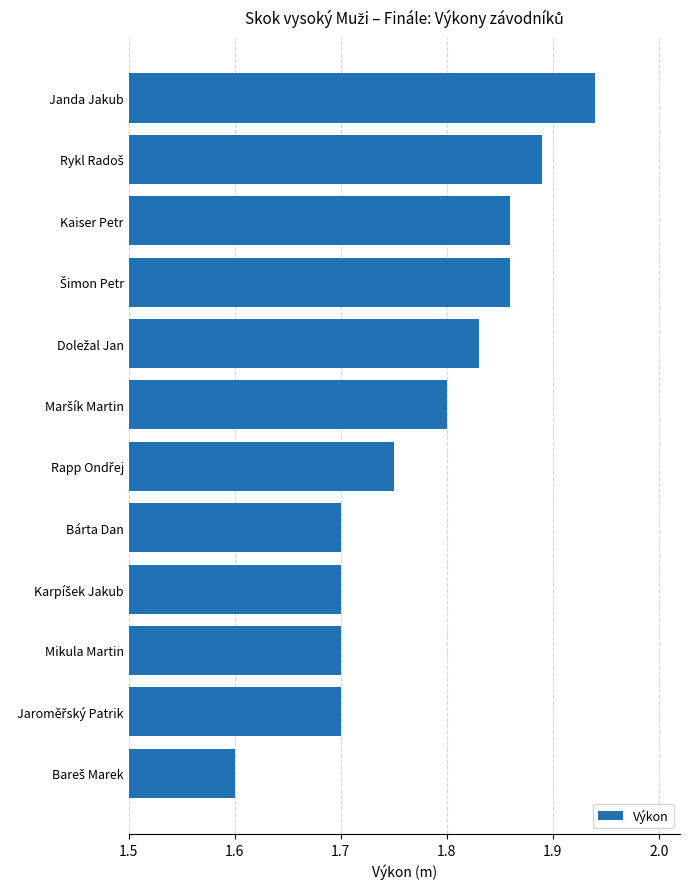

Are the bars horizontal?

Yes